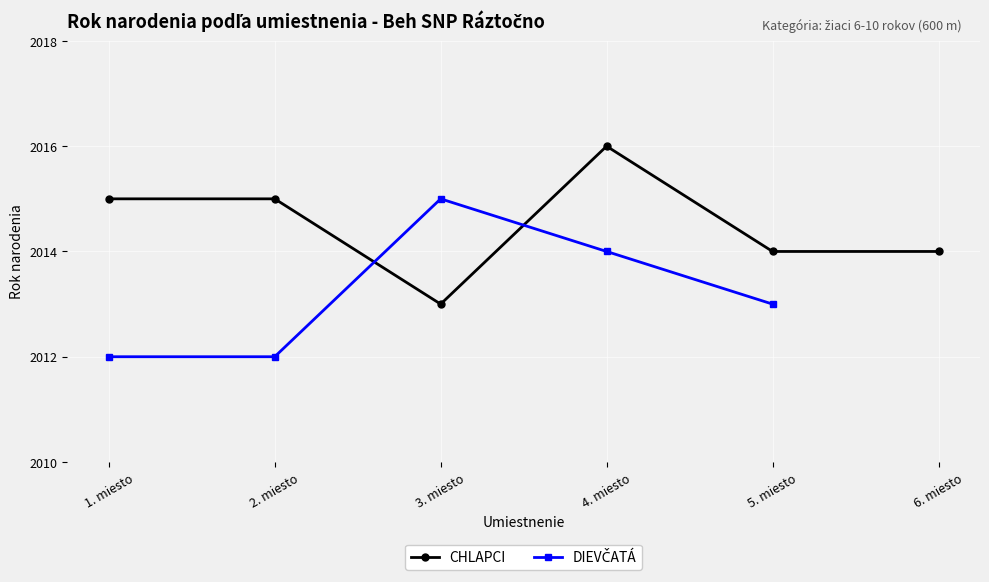

The CHLAPCI series shows 3074 at 1. miesto. True or false?

False